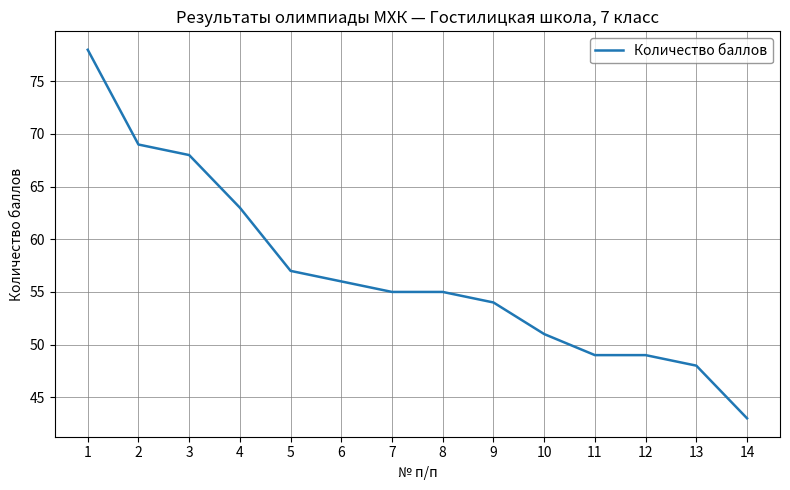

Does the chart display data point markers on the line(s)?

No